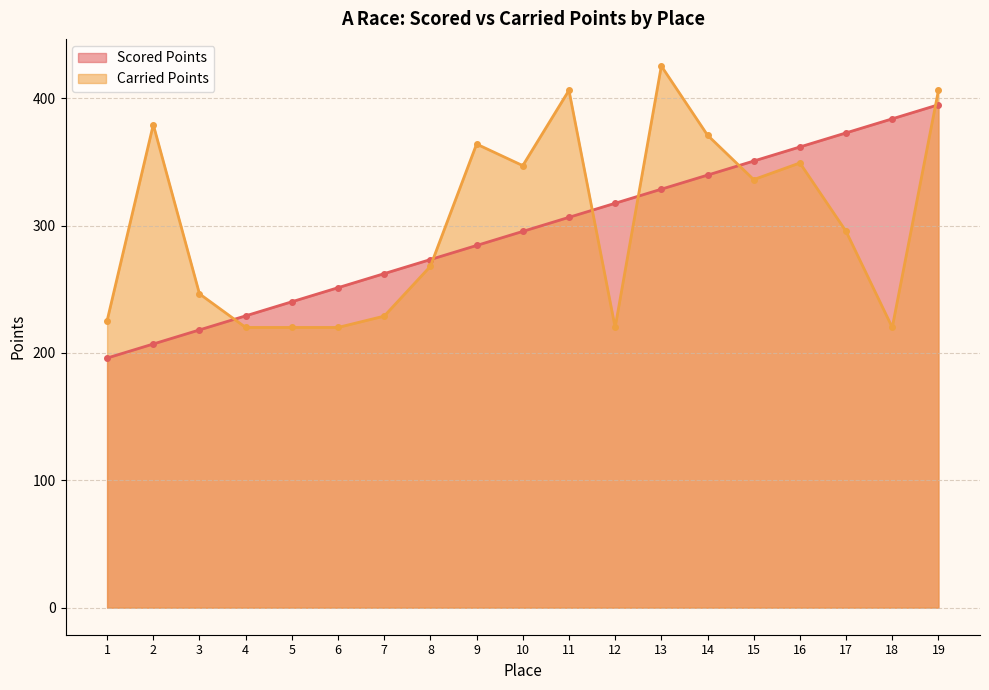

What is the difference between the maximum and minimum values in the Carried Points series?

205.3